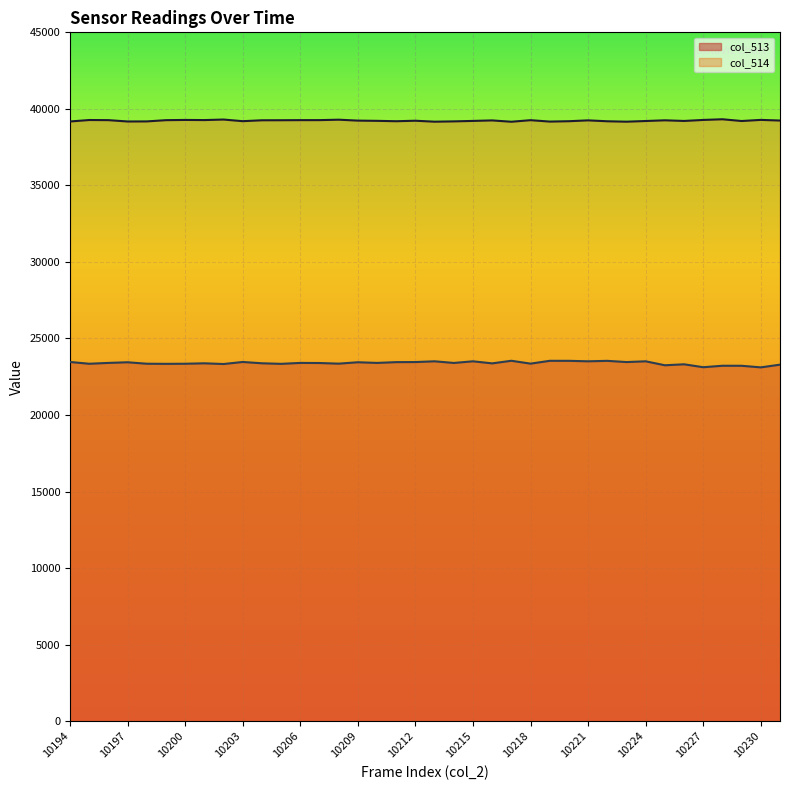

Which series has the largest range (max minus min)?

col_513